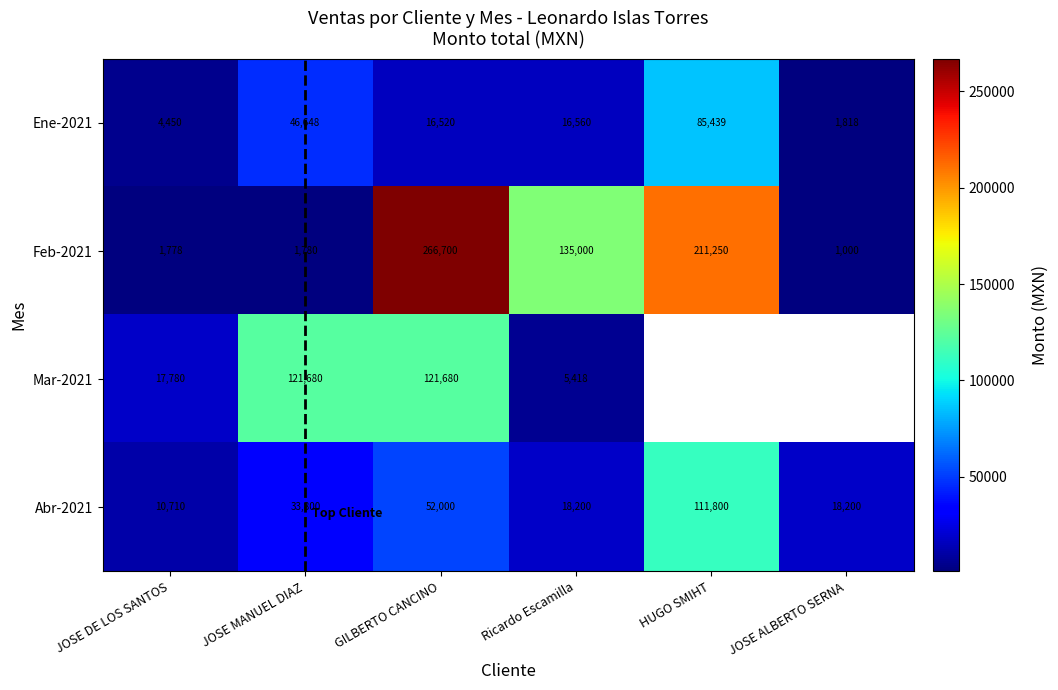

What is the spread (max minus min) of values at JOSE DE LOS SANTOS?

16002